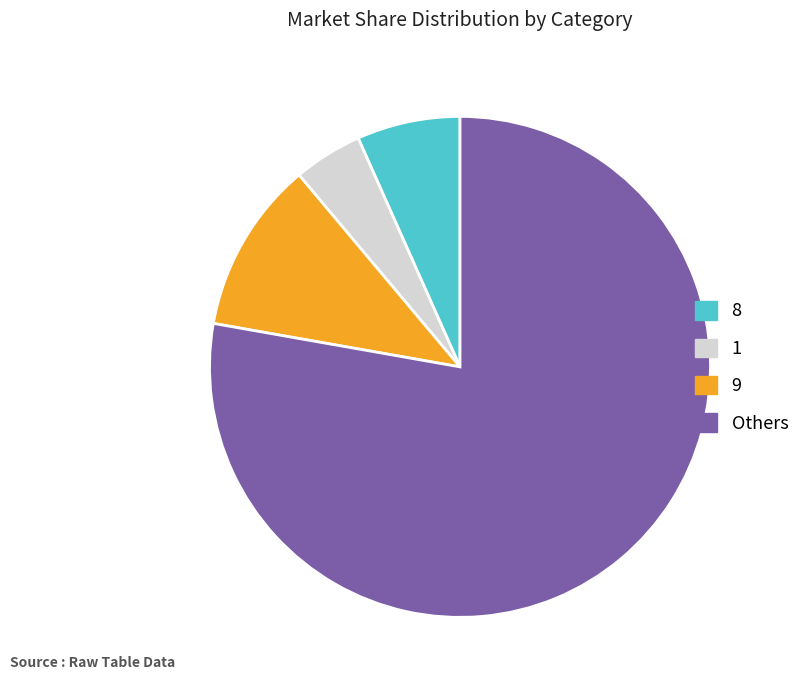

The 8 slice represents 18% of the pie. True or false?

False